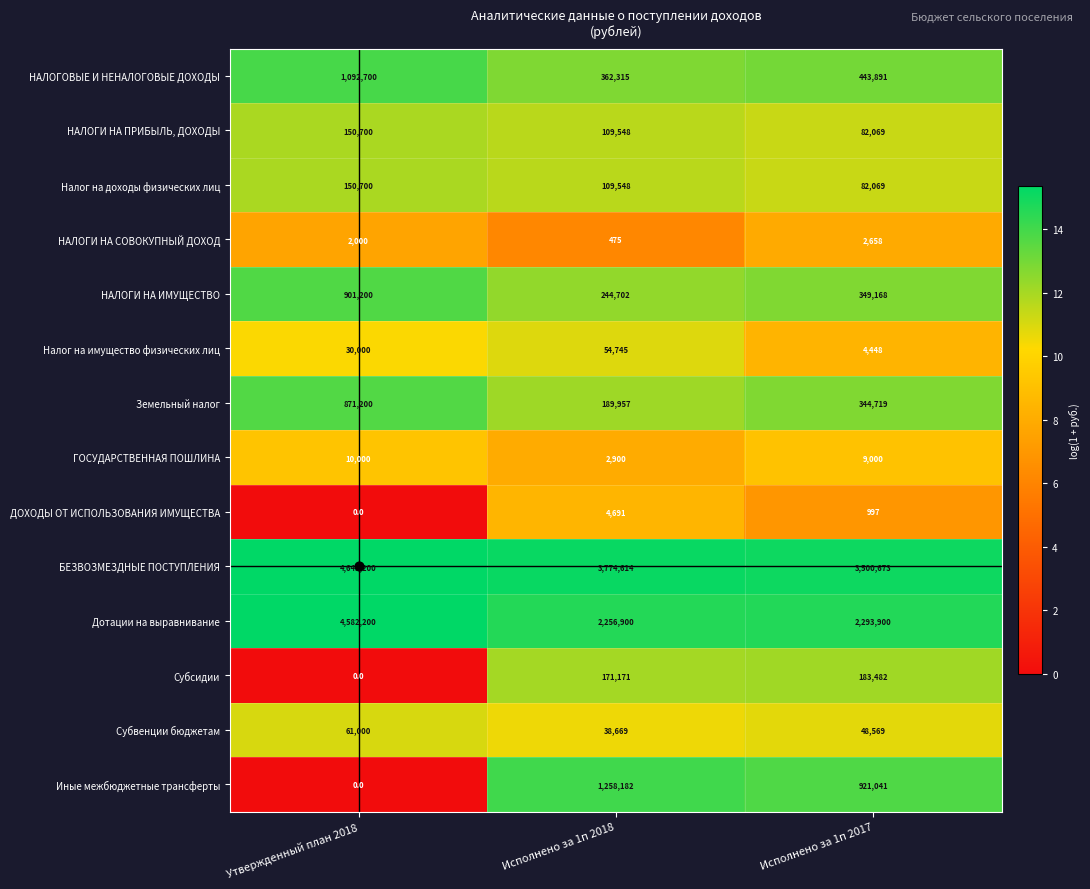

Rank the categories by НАЛОГИ НА ПРИБЫЛЬ, ДОХОДЫ value from highest to lowest.

Утвержденный план 2018, Исполнено за 1п 2018, Исполнено за 1п 2017